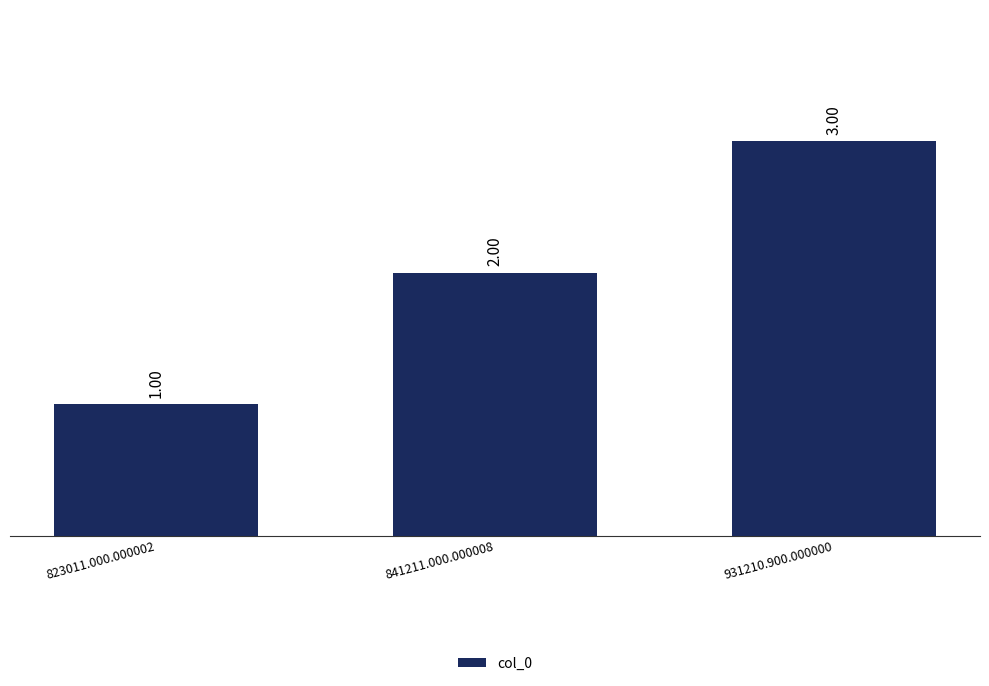

What is the difference between the values at 931210.900.000000 and 841211.000.000008?

1